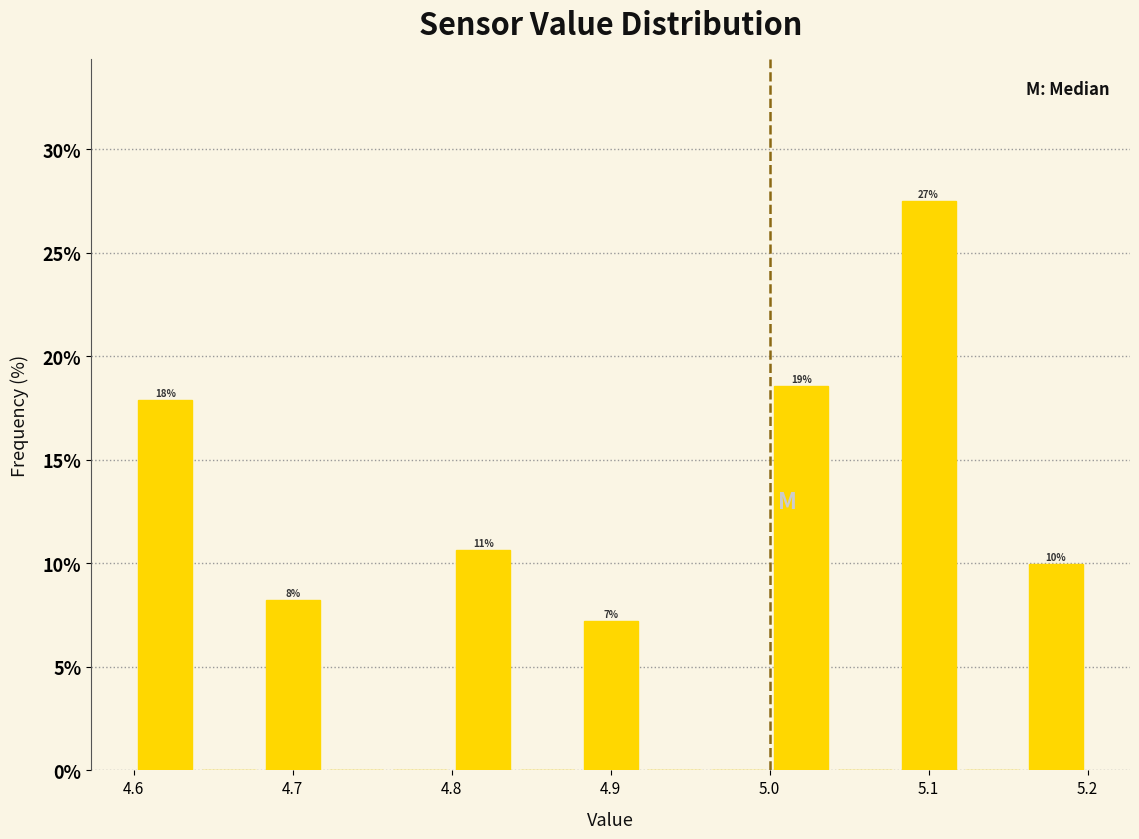

Which range on the x-axis has the tallest bar?

5.08 to 5.12